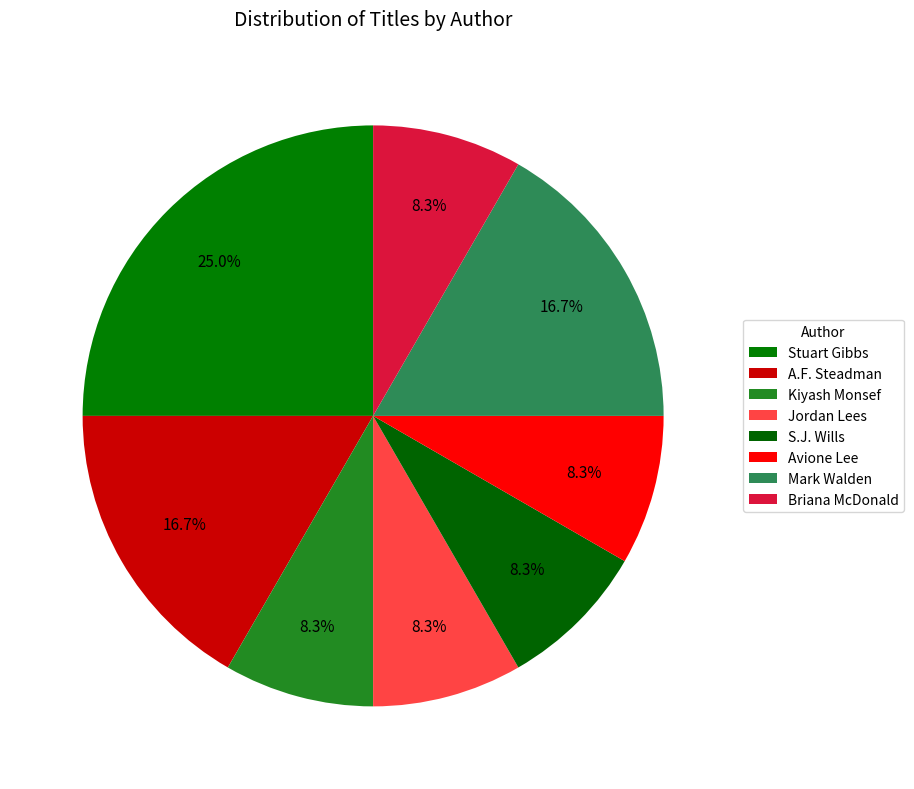

How many slices are in this pie chart?

8